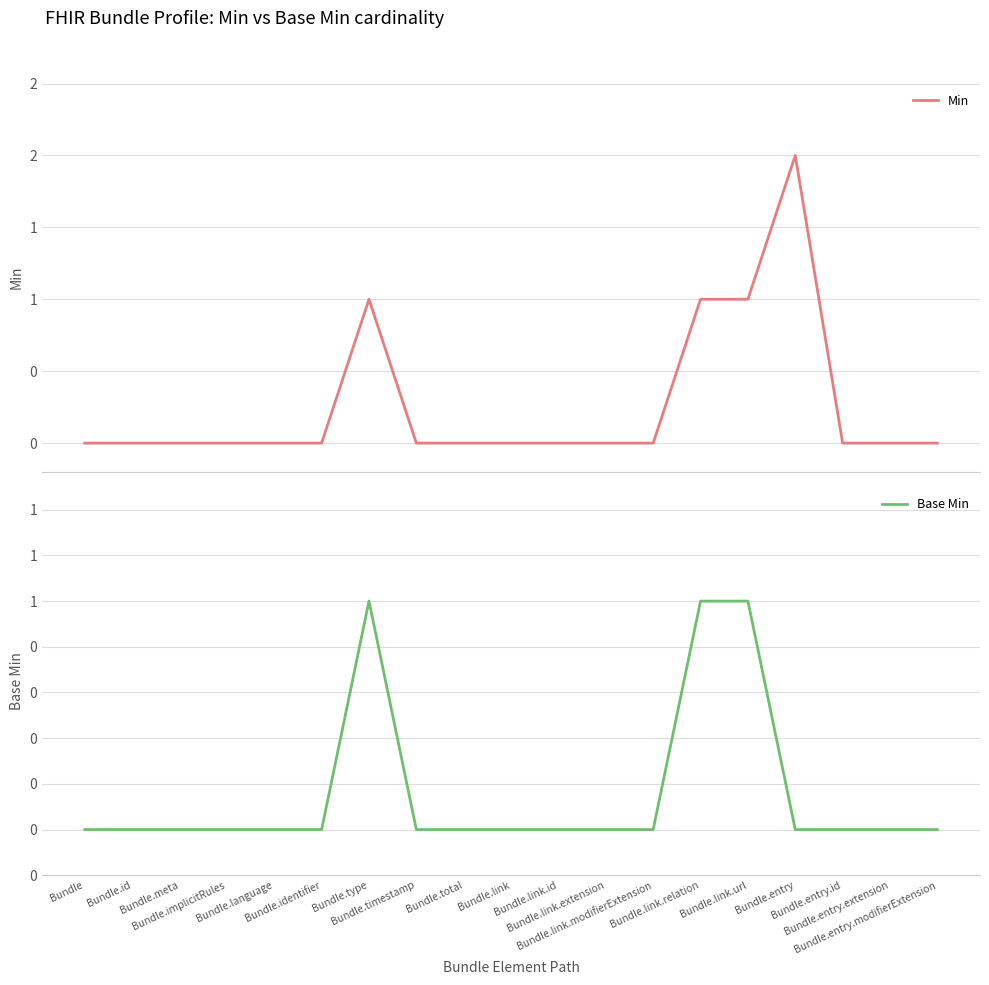

How many Min values are between 0 and 1?

18